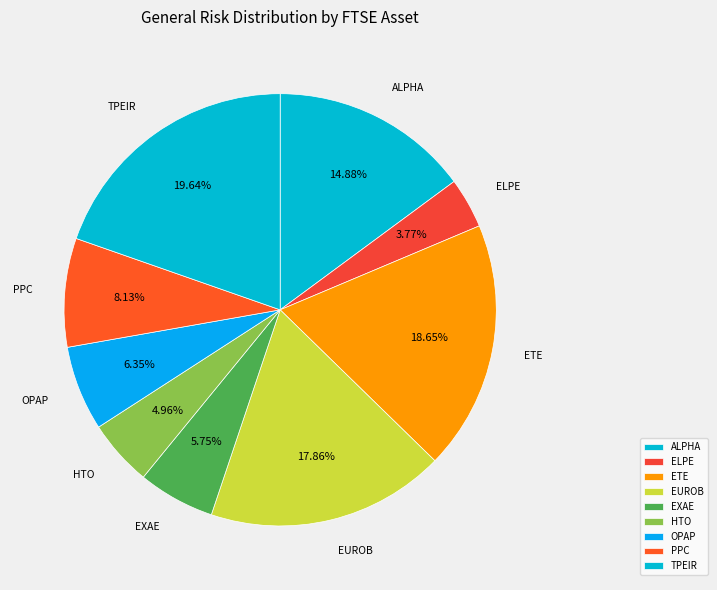

Between EXAE and ELPE, which is larger?

EXAE